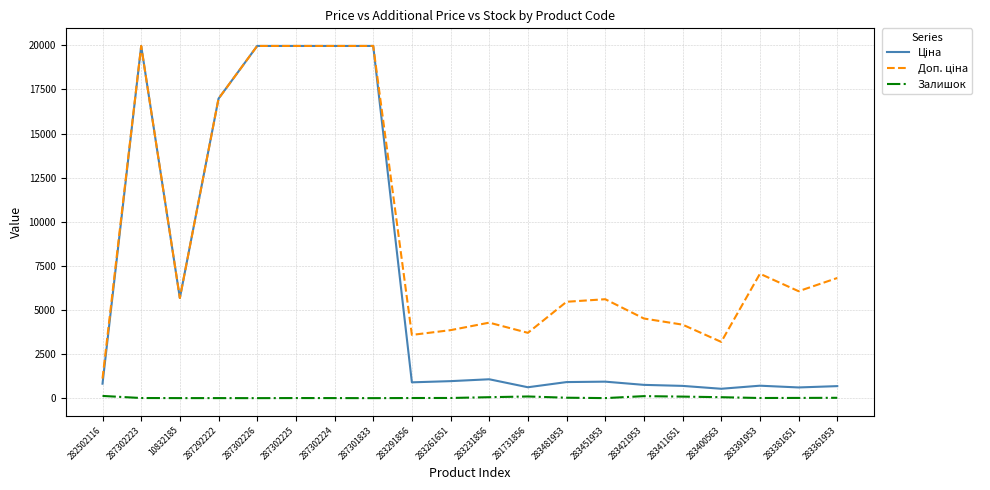

The value of Залишок at 287301833 is 0.0. True or false?

True